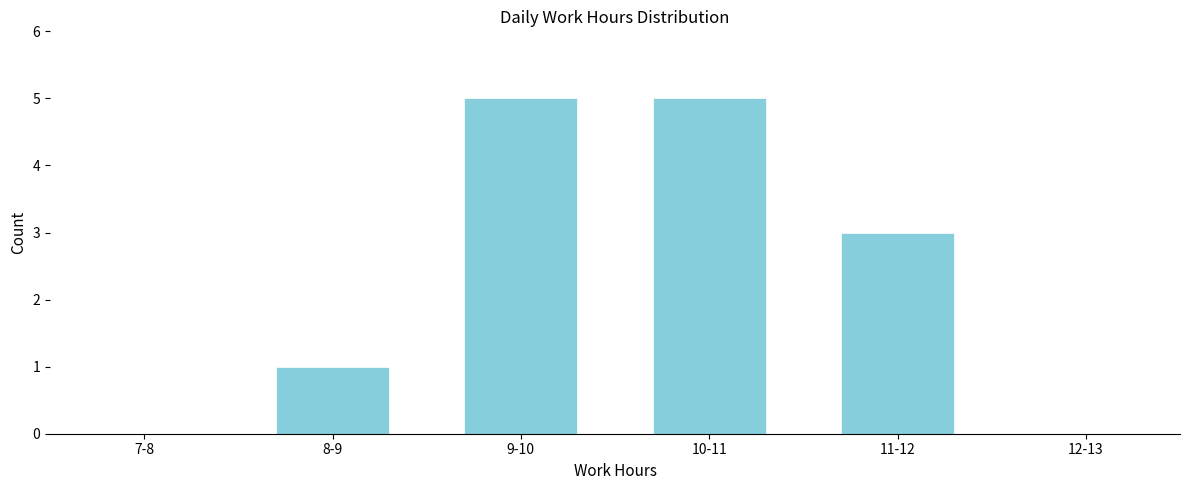

Reading left to right, extract all data points from this chart.

7-8=0	8-9=1	9-10=5	10-11=5	11-12=3	12-13=0